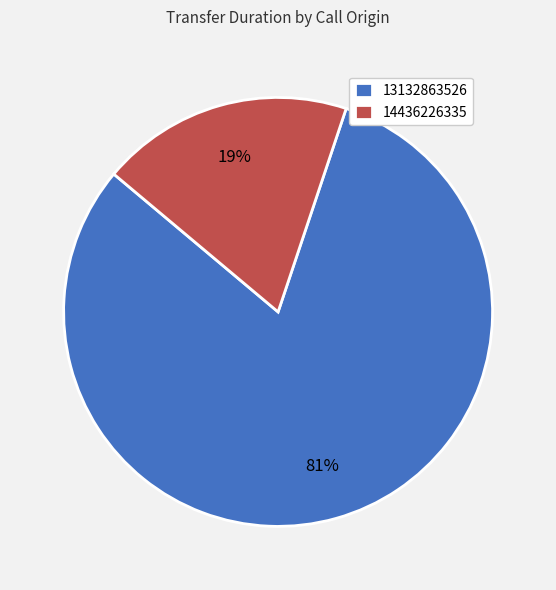

Count the number of slices in the pie.

2